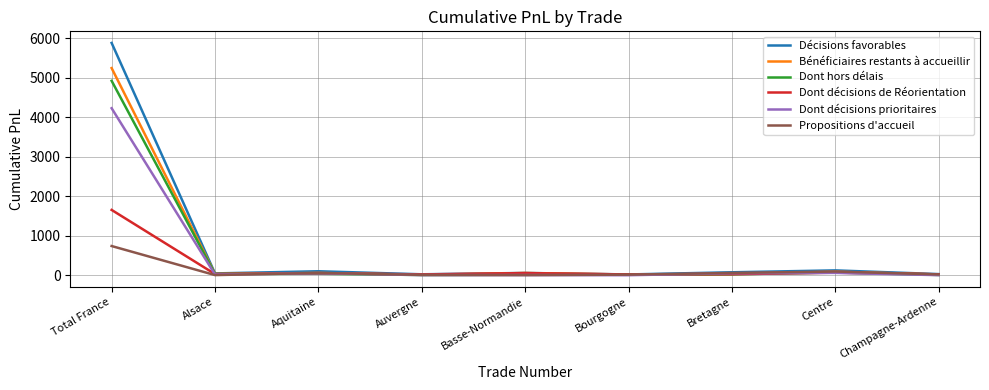

Which label corresponds to the largest value in the chart?

Total France